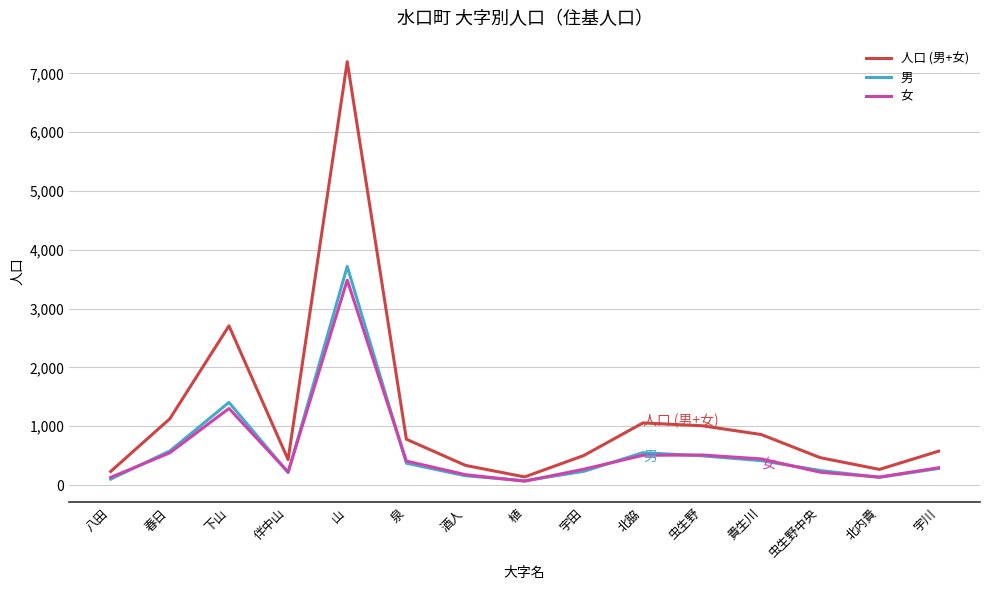

Which series ends up on top after the final intersection of 男 and 女?

女